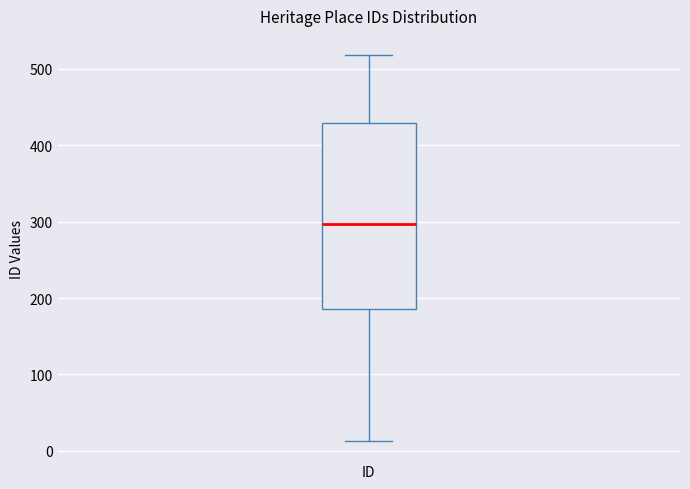

Where does the median line of the box for ID sit on the y-axis? The values are not printed on the chart, so give them approximately, as read against the axis.

300